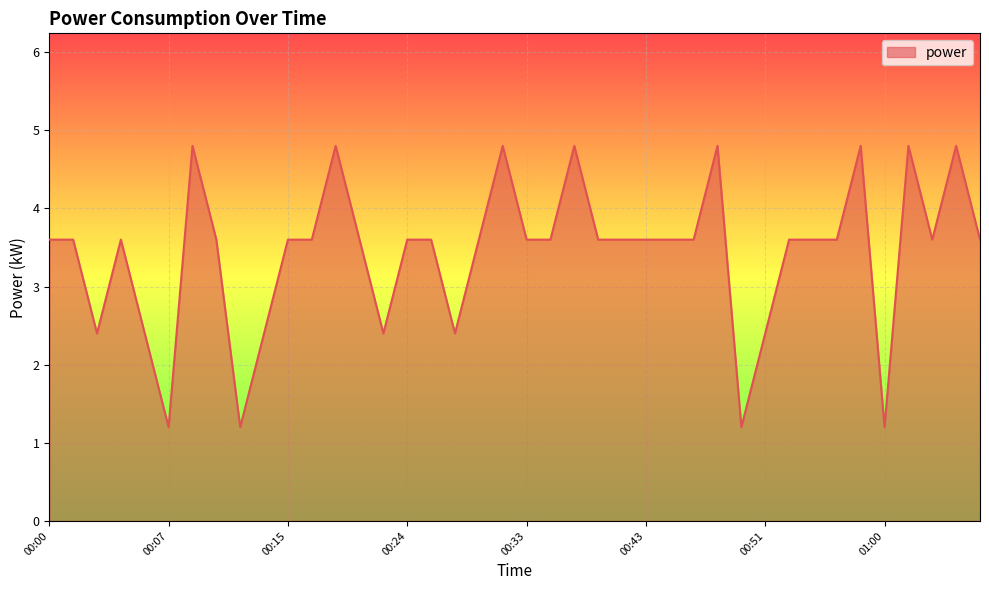

What is the greatest value displayed?

4.8